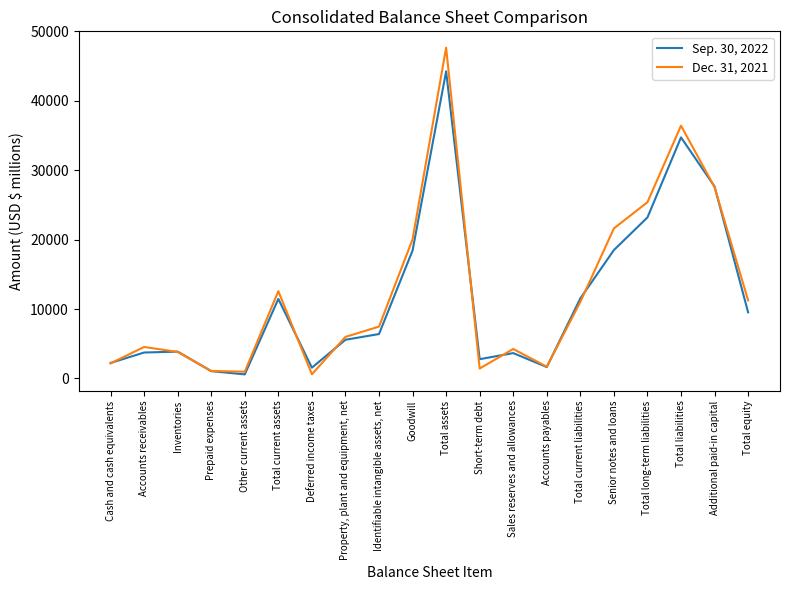

Which category has the highest value across all series?

Total assets